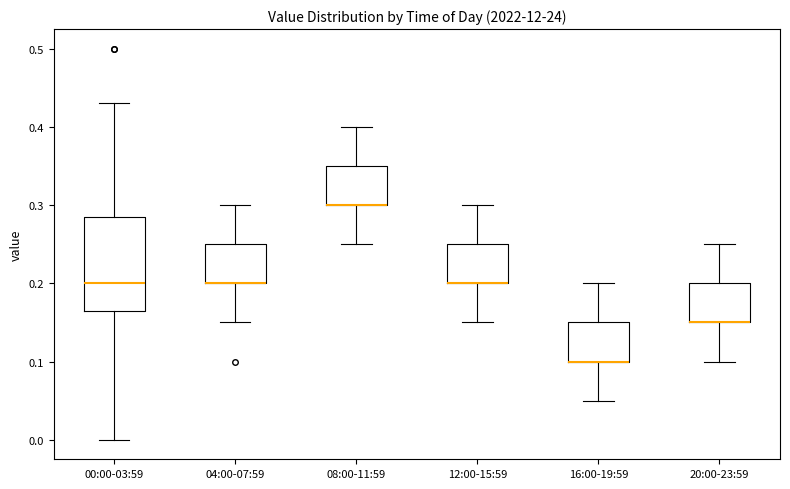

Where is the lower edge of the box for 12:00-15:59 on the y-axis? The values are not printed on the chart, so give them approximately, as read against the axis.

0.20